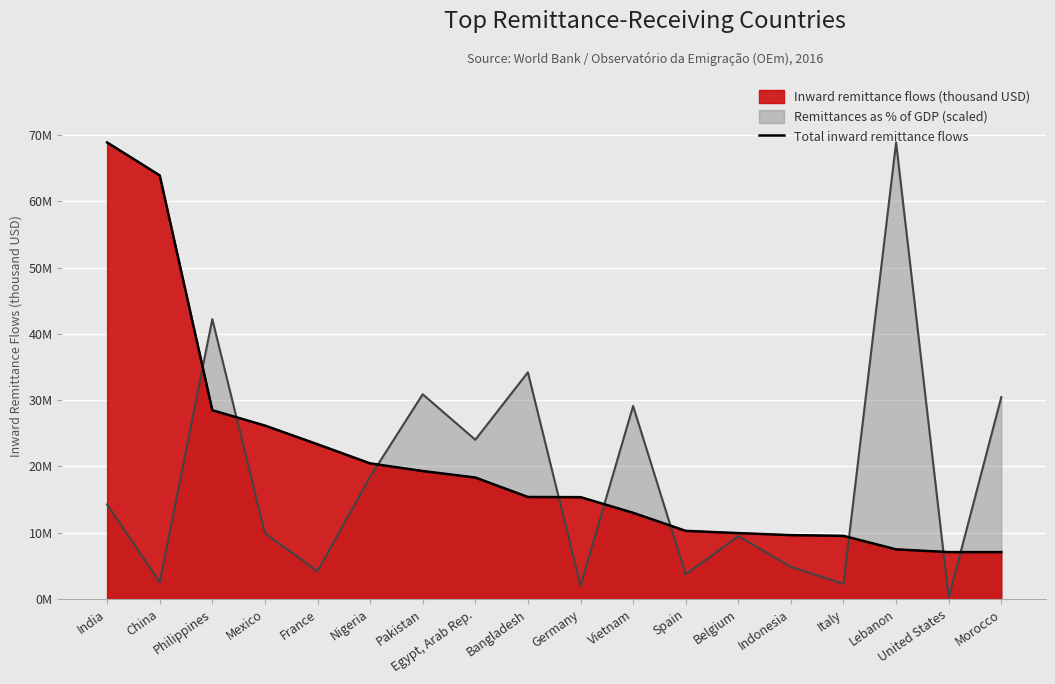

What is the minimum value shown in the chart?

7066596.9